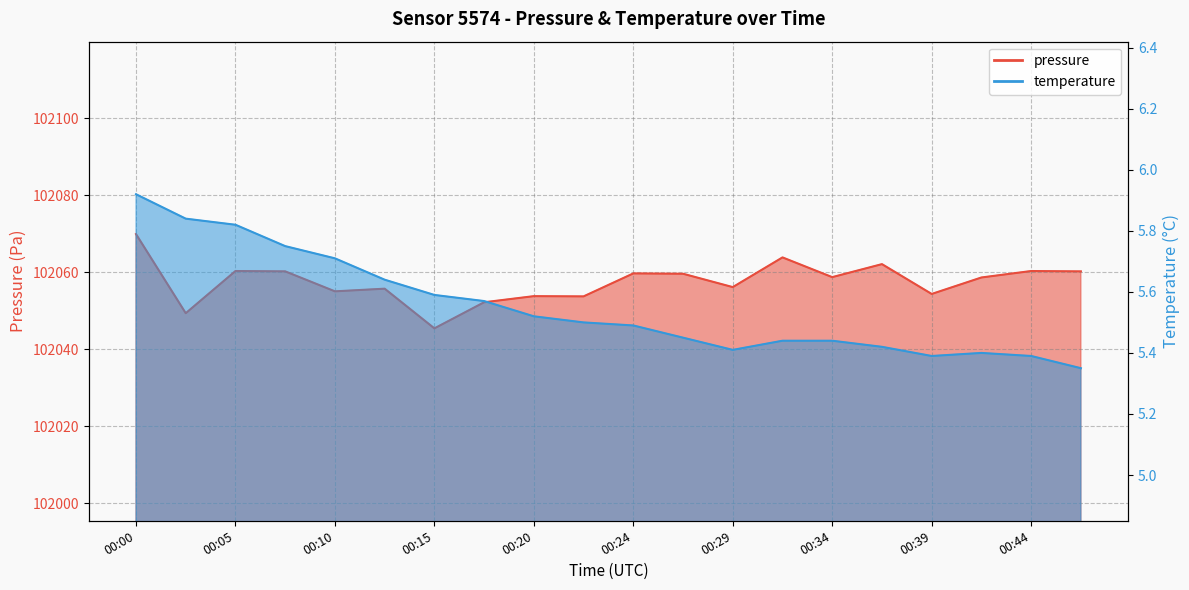

Is the value of pressure at 00:05 greater than the value of temperature at 00:29?

Yes